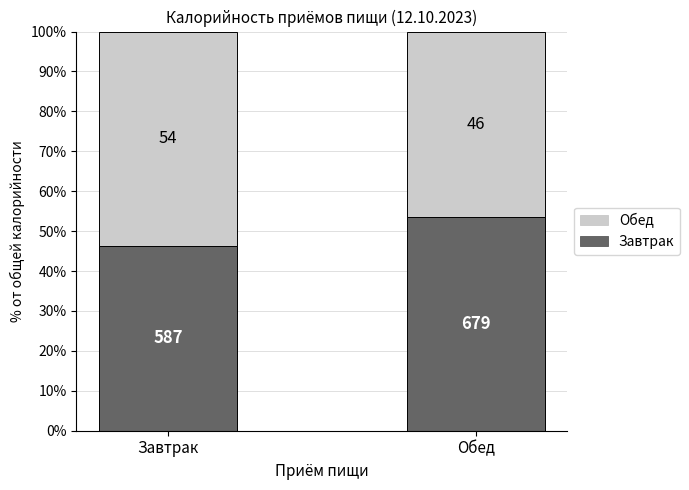

Is it true that Обед (ккал) equals 53.6 at Завтрак?

True